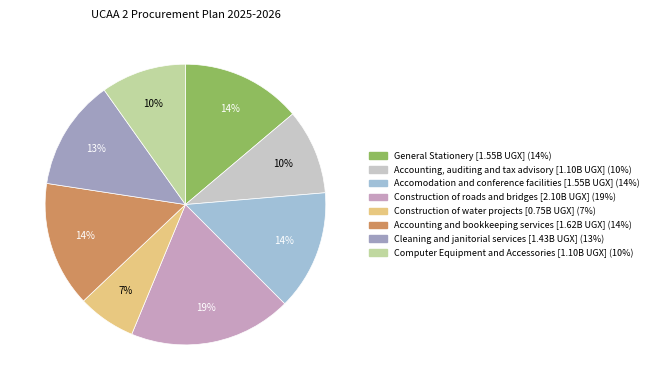

Count the number of slices in the pie.

8